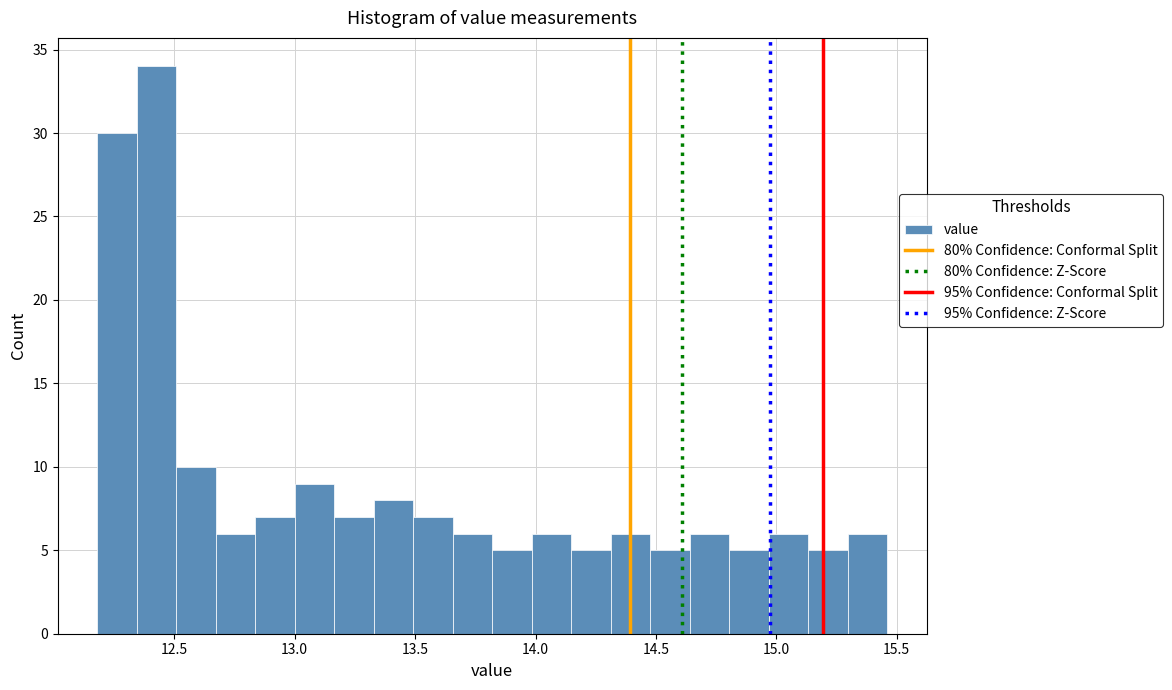

Read against the x-axis, roughly where is the centre of the tallest bar?

12.45